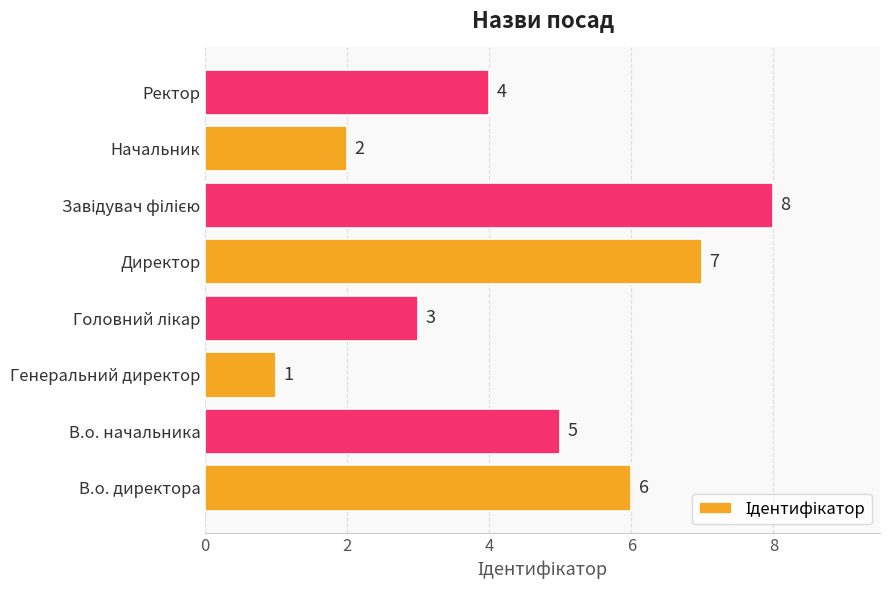

What is the change in value from Генеральний директор to Начальник?

+1